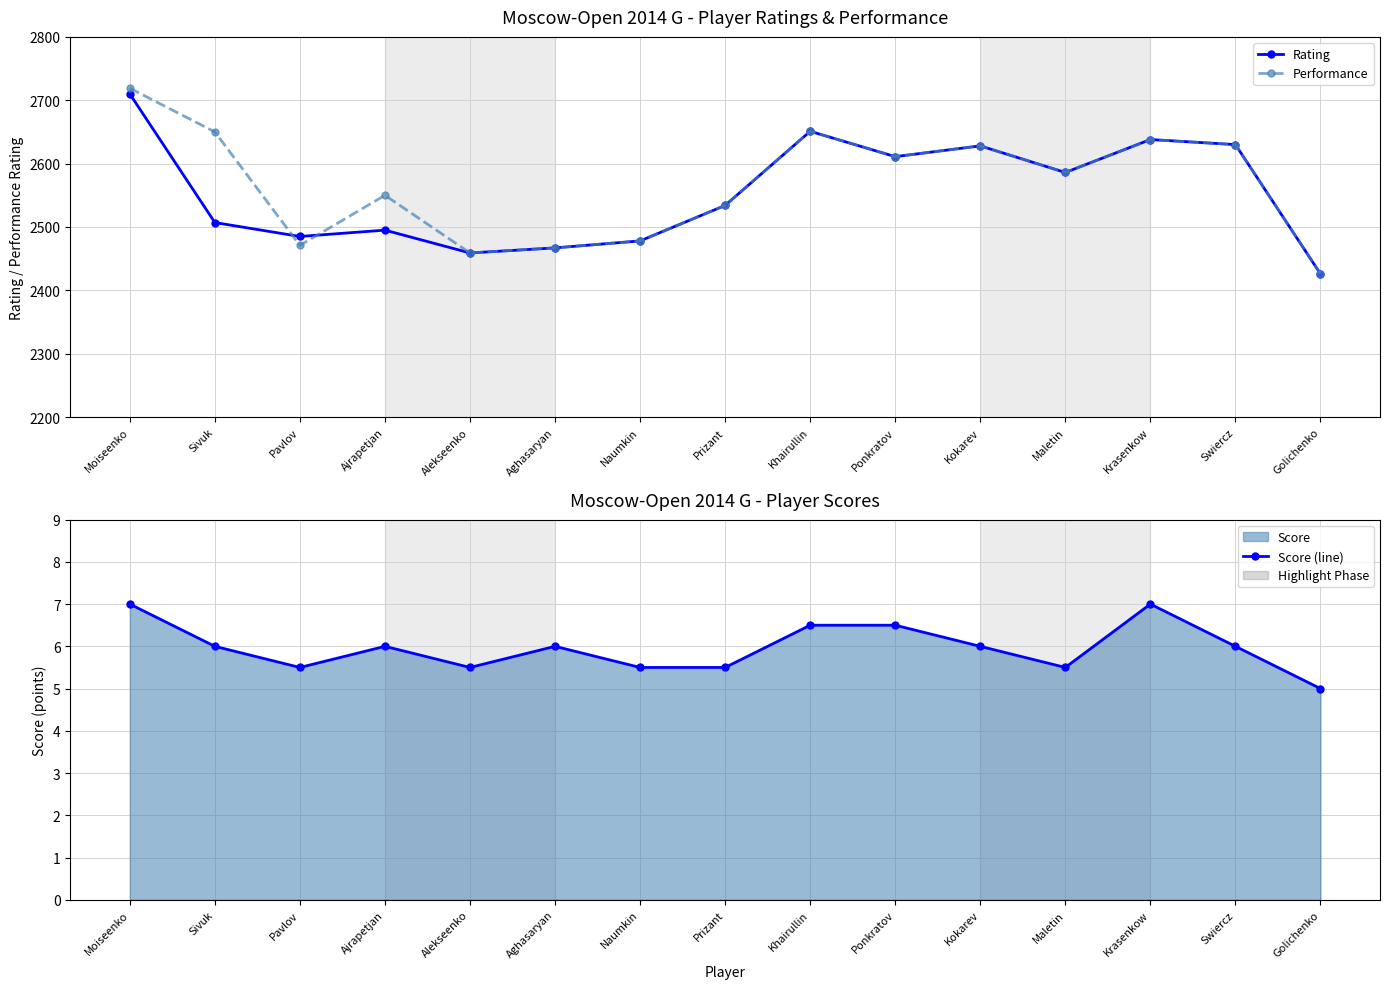

The Performance series shows 4394.3 at Kokarev. True or false?

False